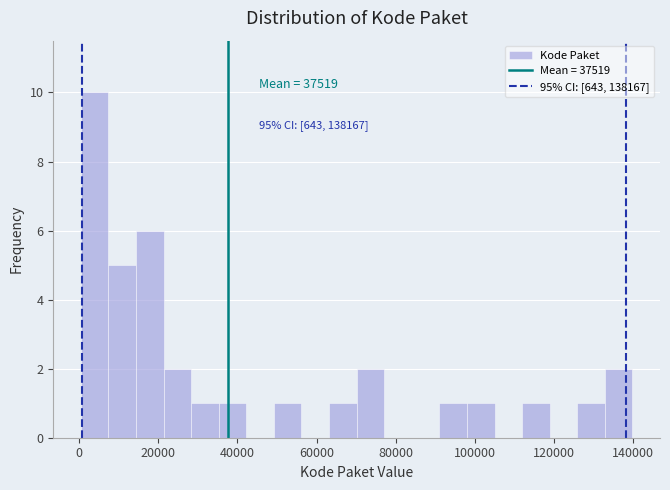

Read against the x-axis, roughly where is the centre of the tallest bar?

4000